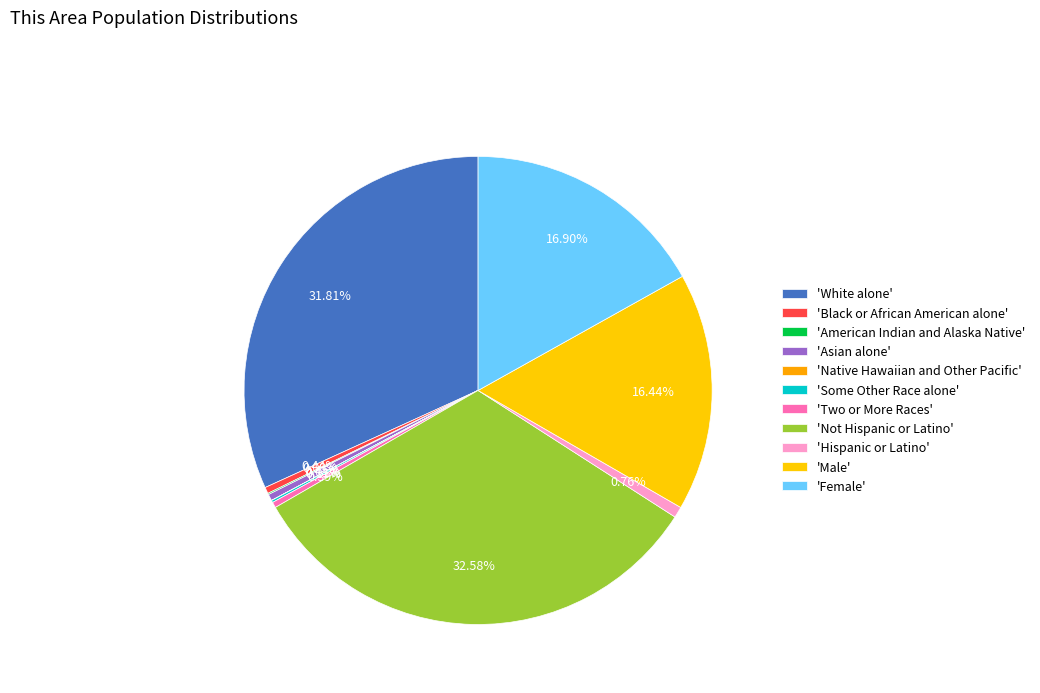

How many segments does this pie chart have?

11